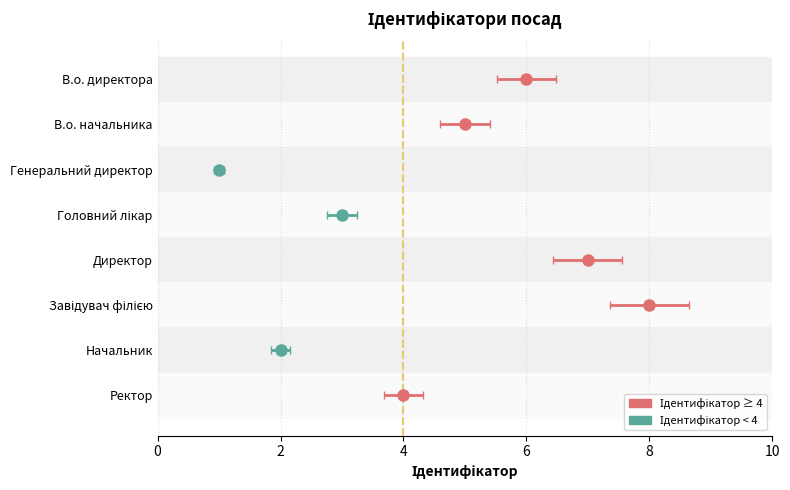

How many bars are there in total?

8